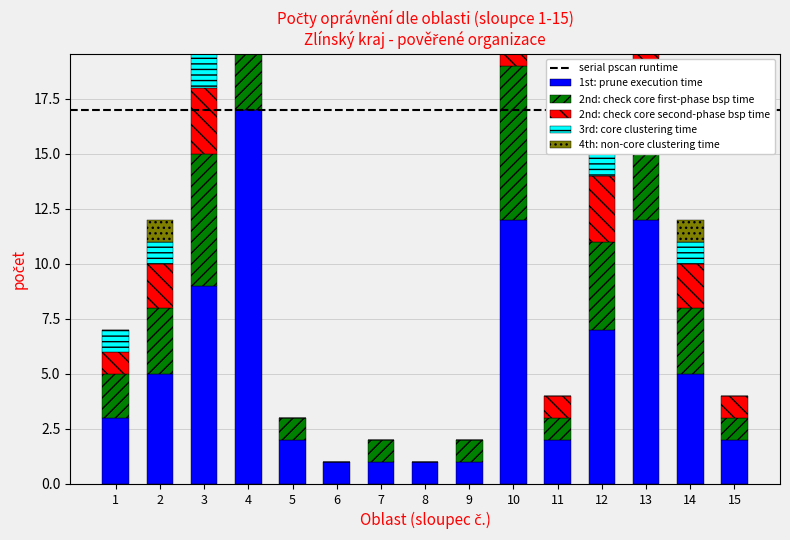

What value does the 1st: prune execution time series have at 3, to the nearest 5?

10